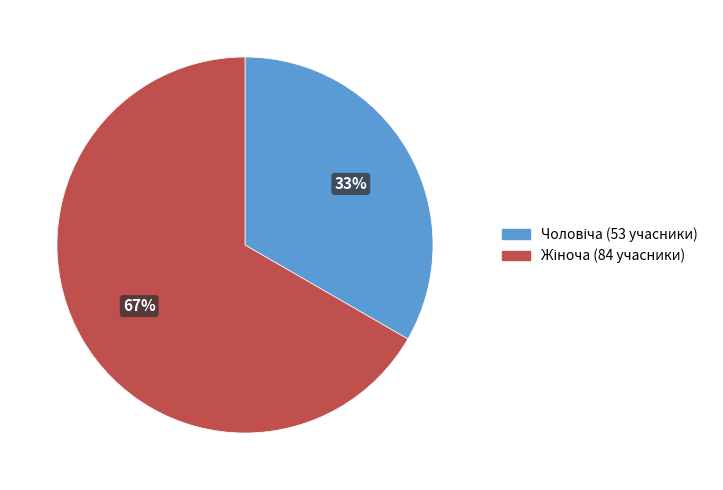

Is there a majority slice in this chart?

Yes